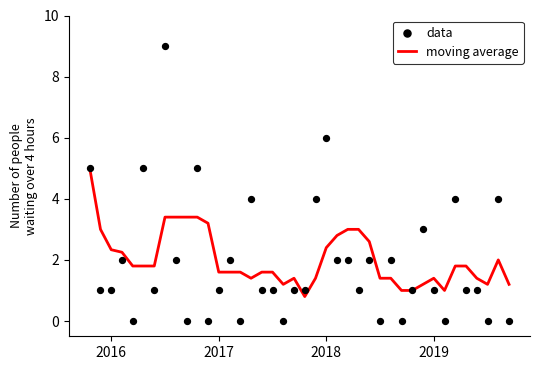

What are all the series names shown in the legend?

moving average, data